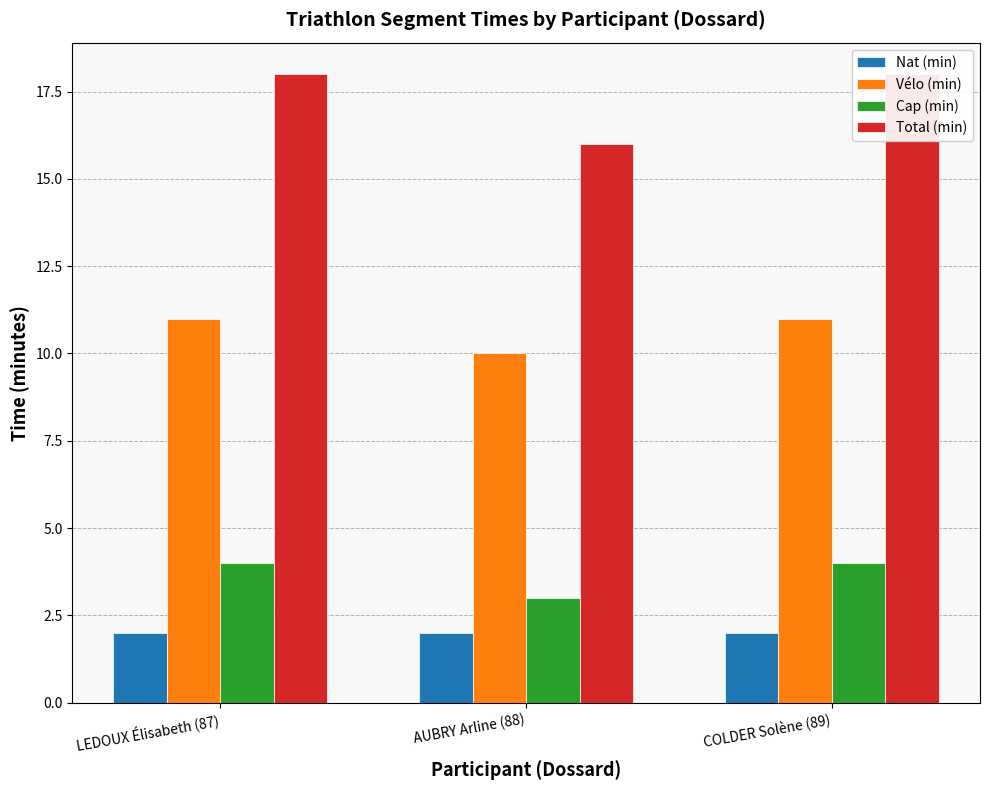

How many bars are there in each group?

4